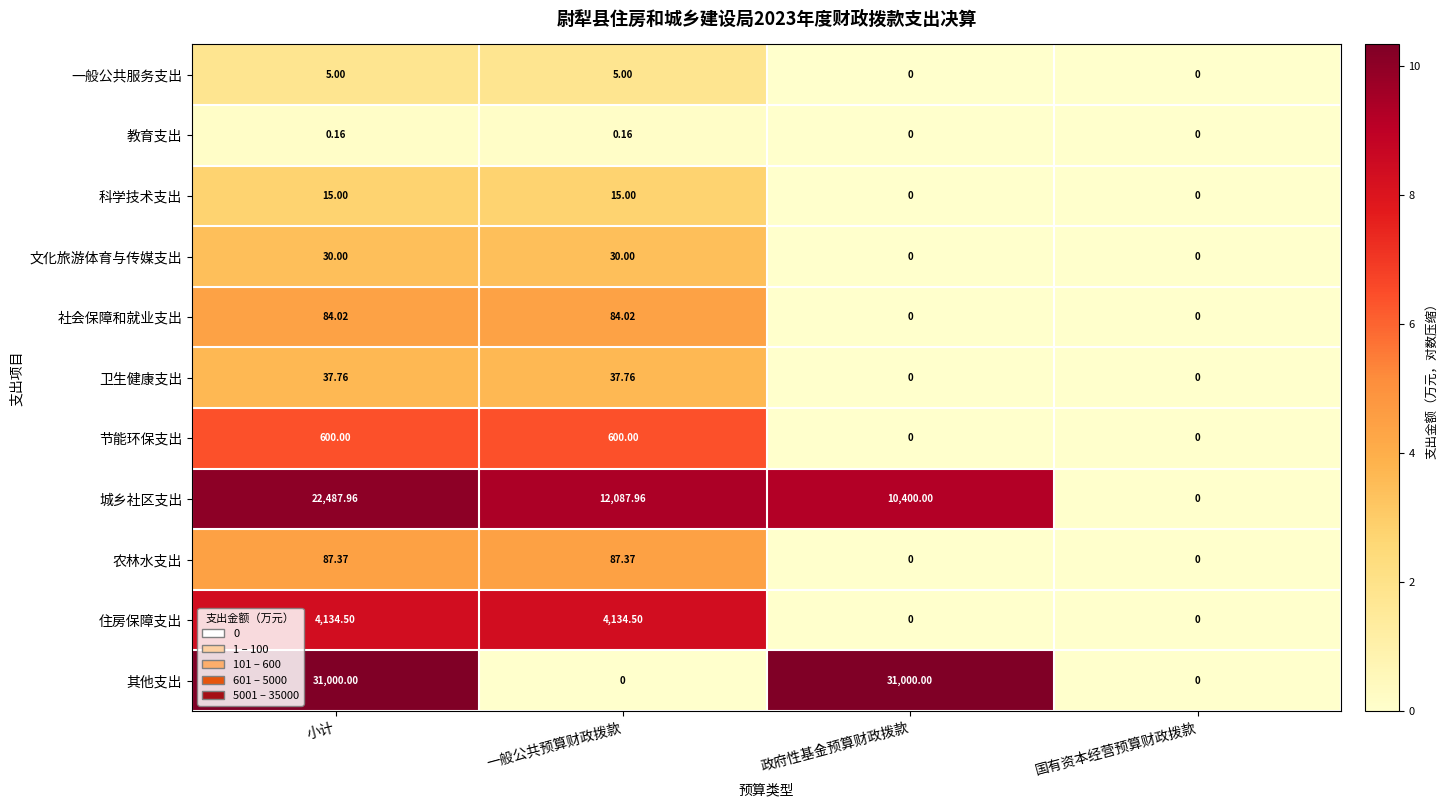

Where does the 卫生健康支出 series first go above 37?

小计